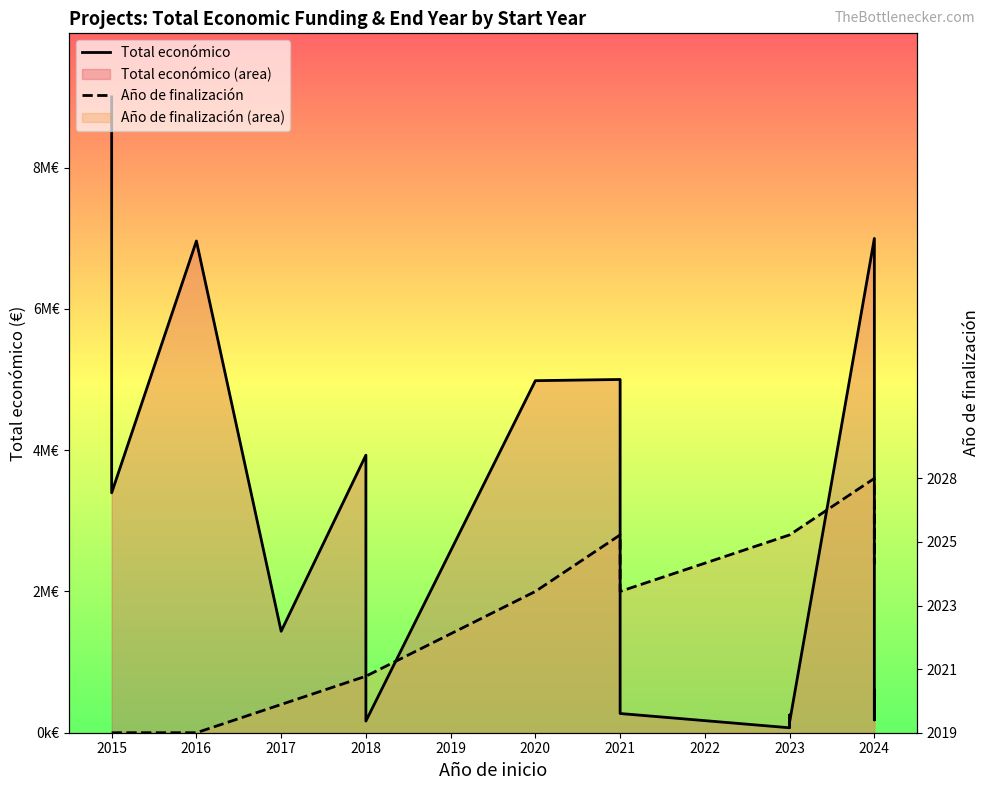

Does the chart have visible grid lines?

No